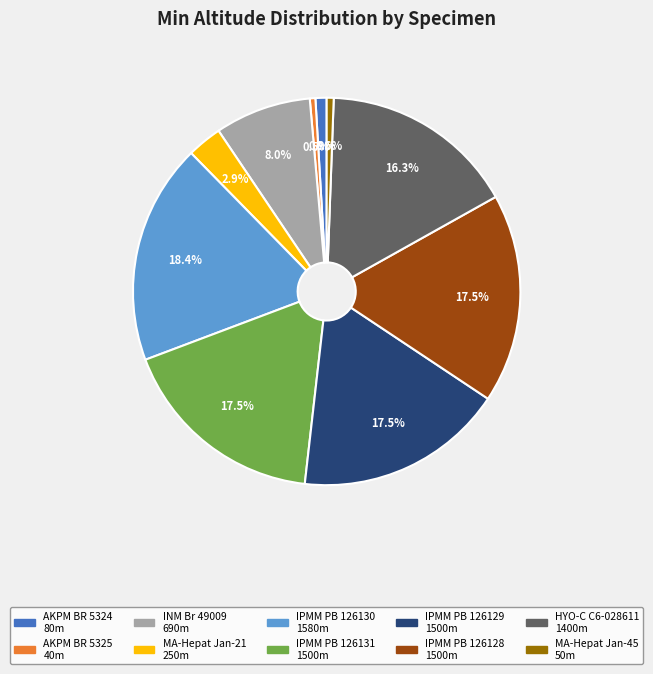

Does any single category account for the majority?

No